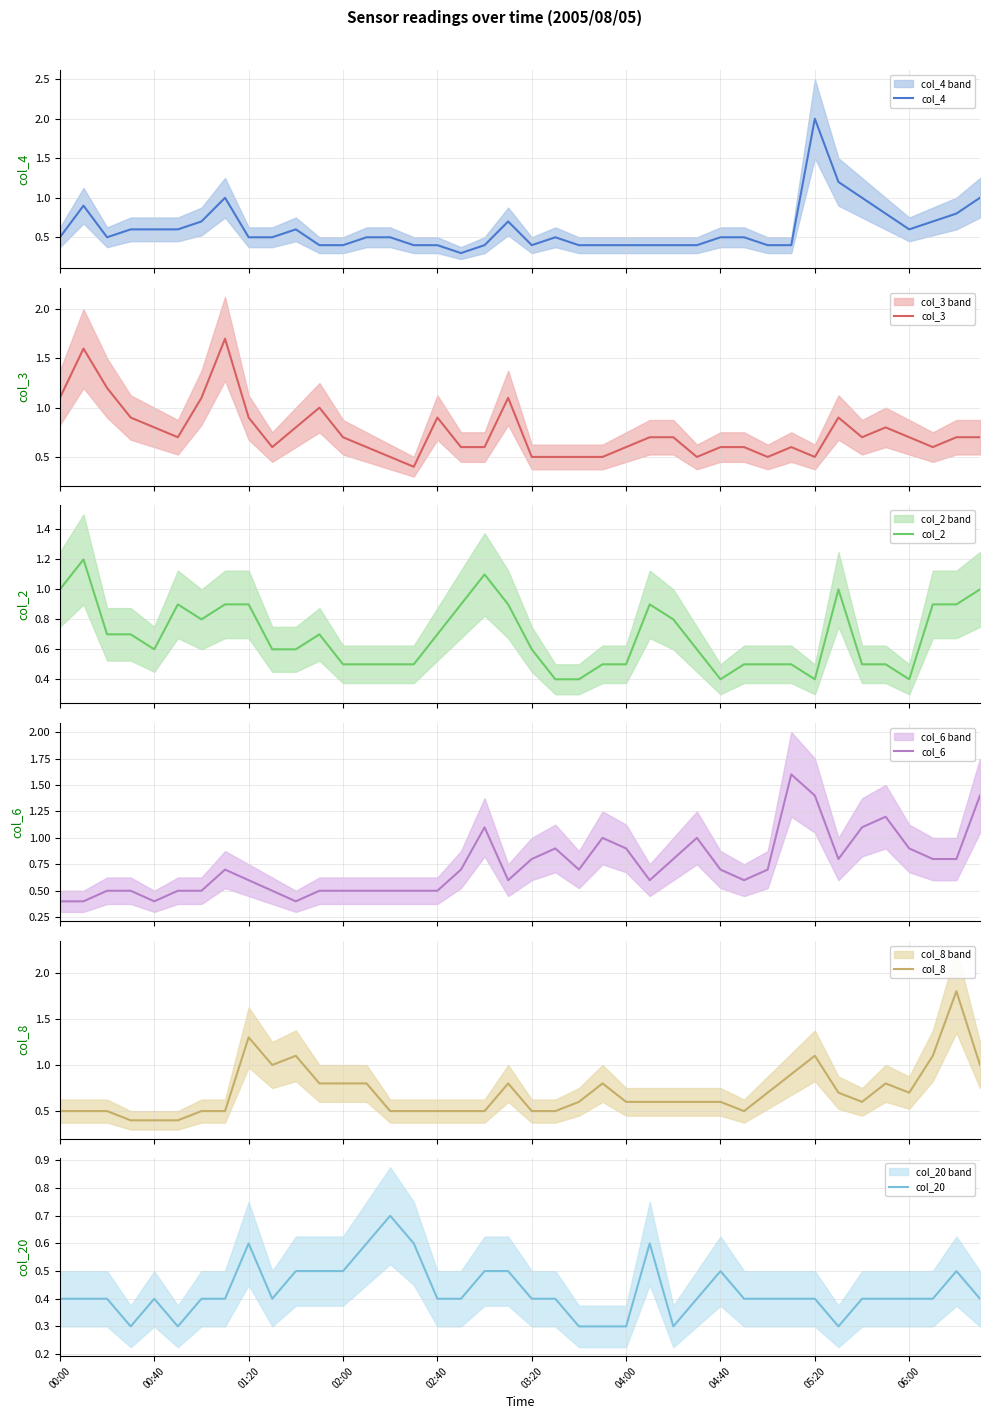

What is the total value across all series at 27?

3.5